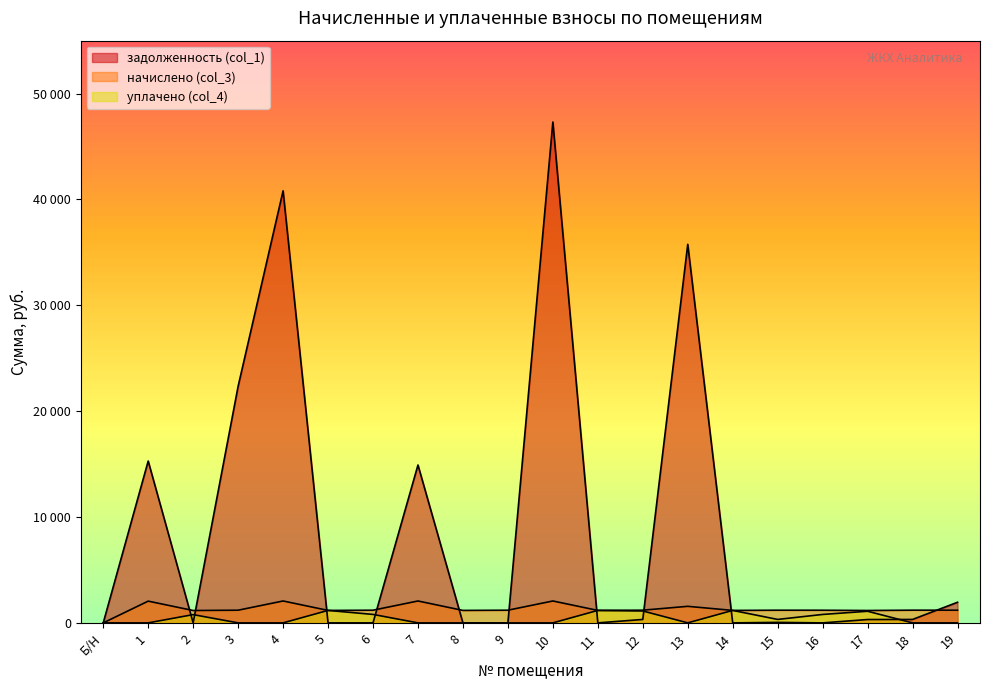

At how many categories does at least one series exceed 5222?

6